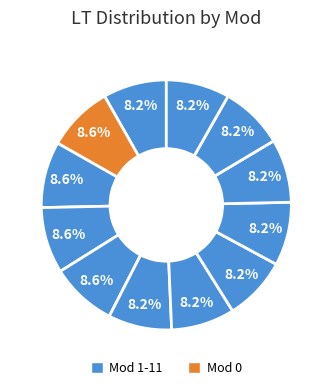

Count the number of slices in the pie.

12